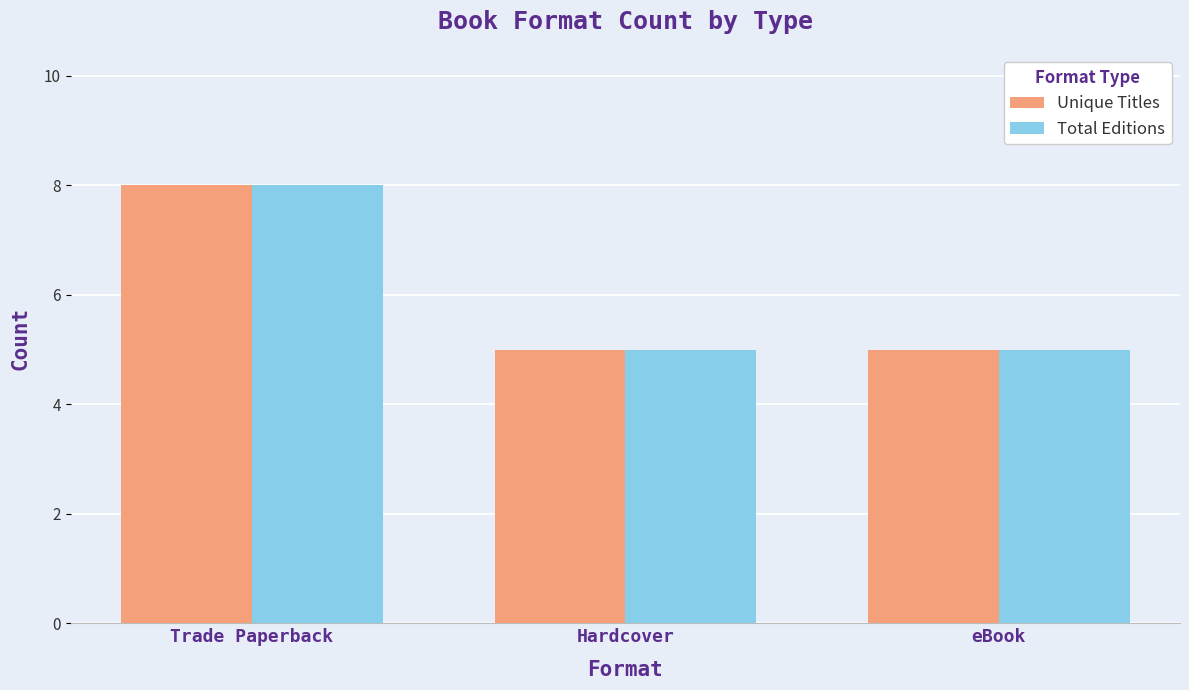

What is the average value of the Total Editions series?

6